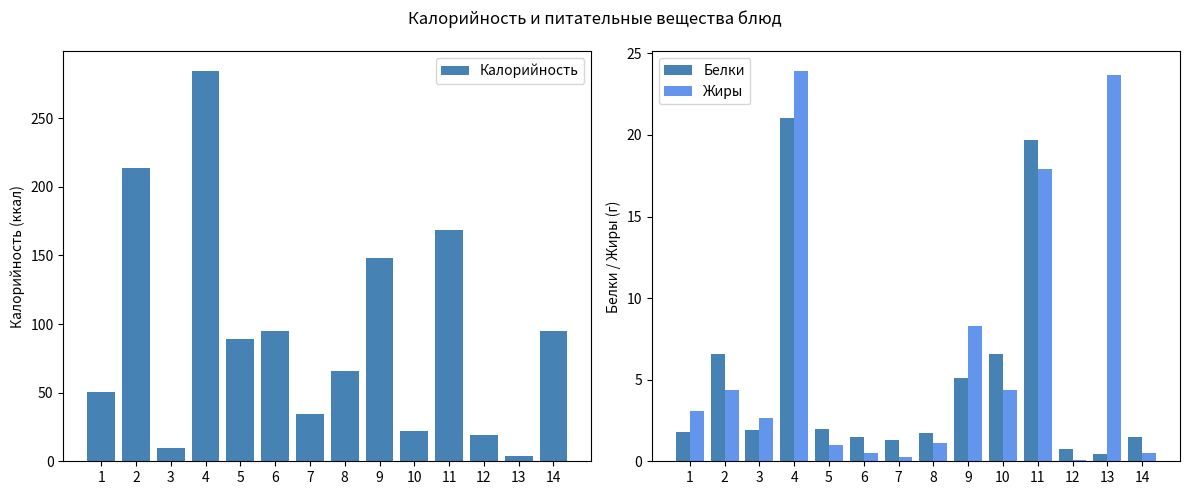

Which series has the largest total across all categories?

Калорийность